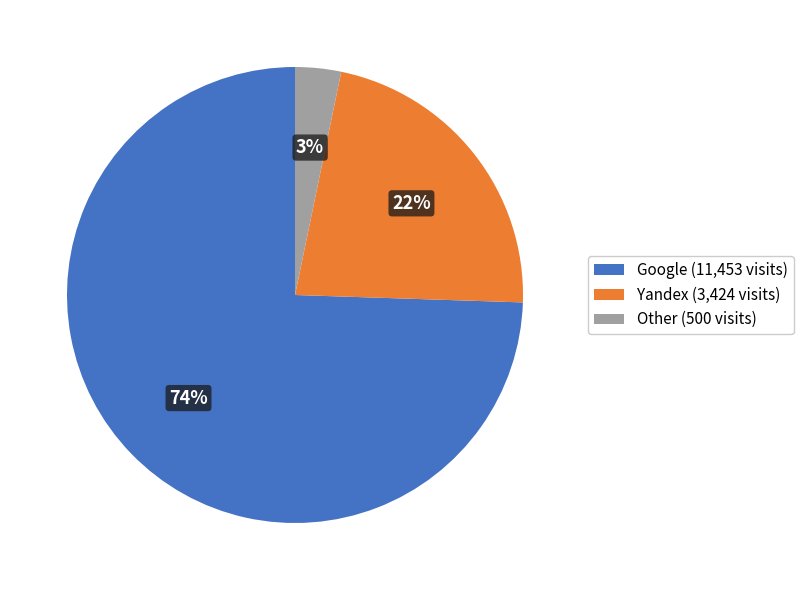

Between Google (11,453 visits) and Yandex (3,424 visits), which is larger?

Google (11,453 visits)